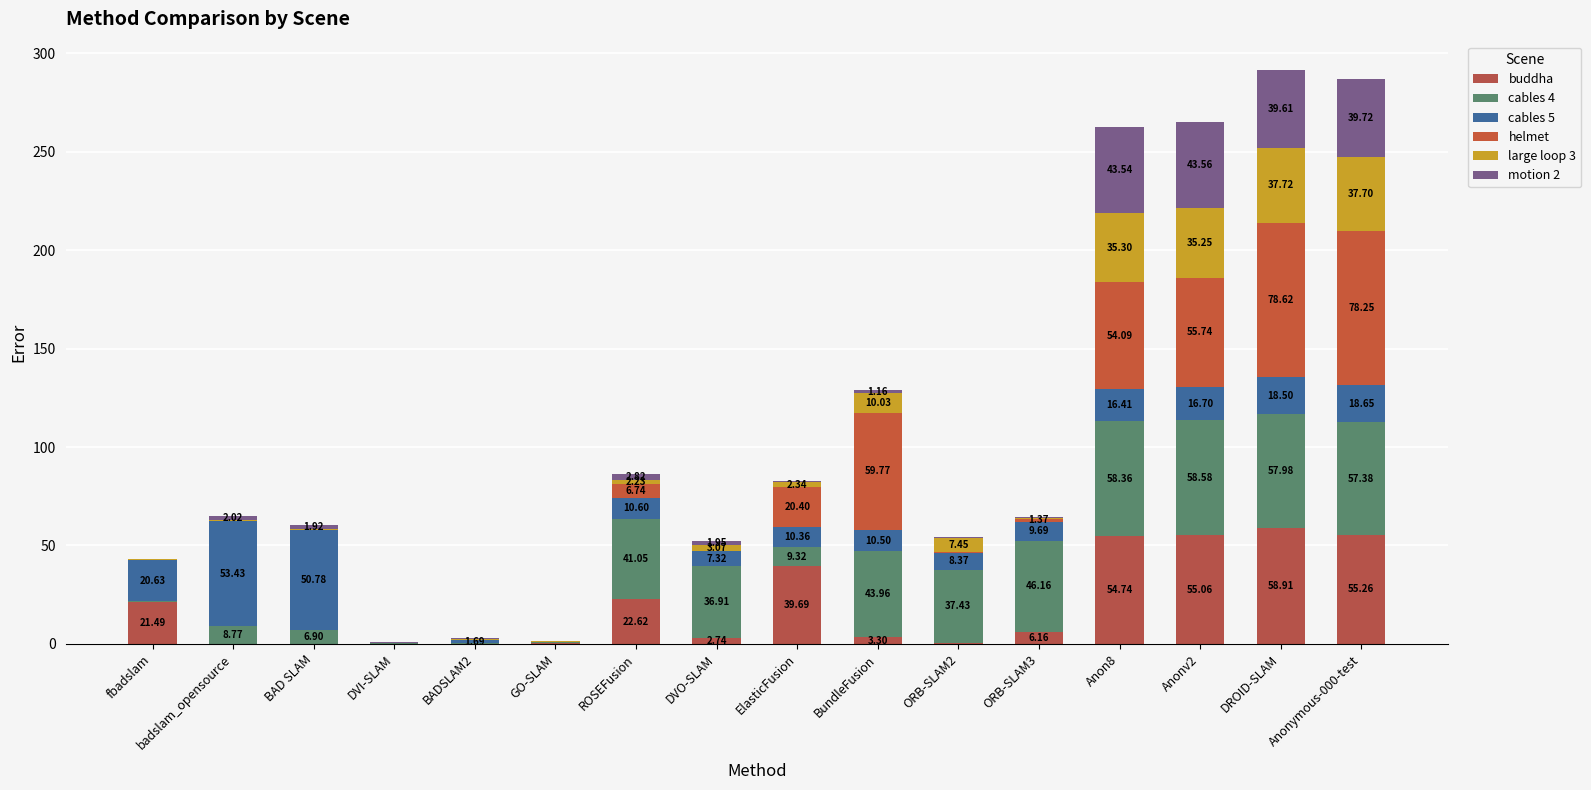

List the series in order of their peak value, highest first.

helmet, buddha, cables 4, cables 5, motion 2, large loop 3